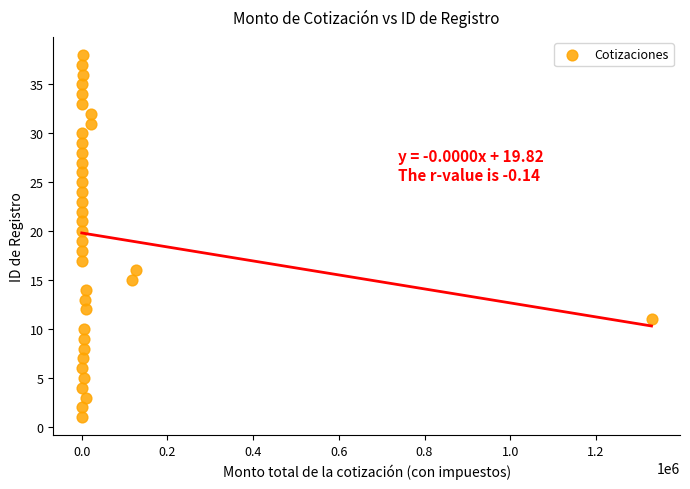

What is the range of Y values (max minus min)?

37